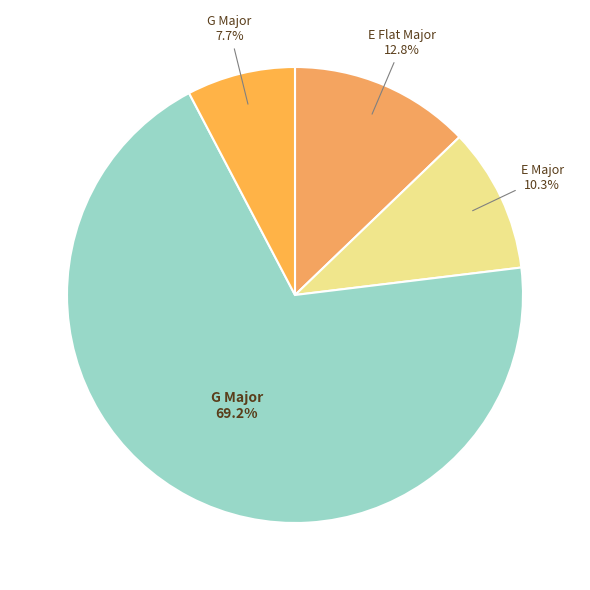

How many slices are in this pie chart?

4